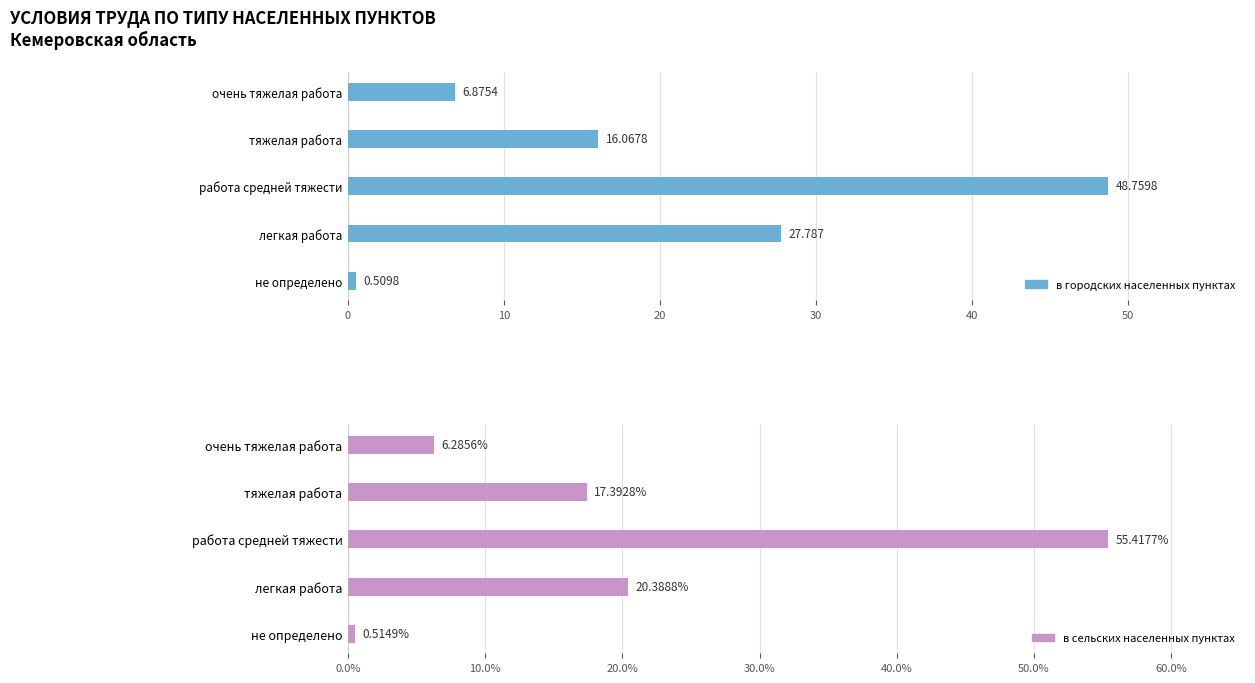

What is the value of the в городских населенных пунктах bar at the 4th from the left?

27.8